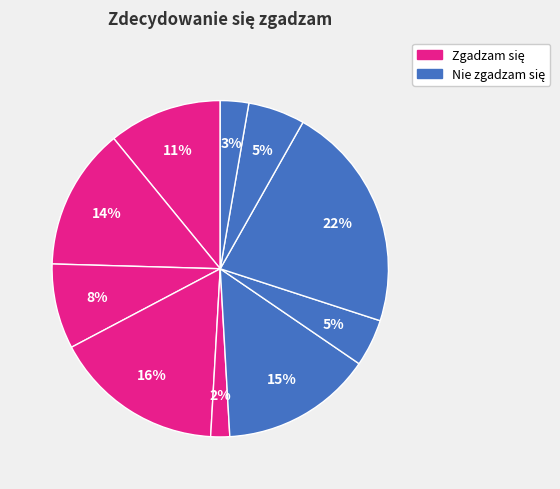

Count the number of slices in the pie.

10